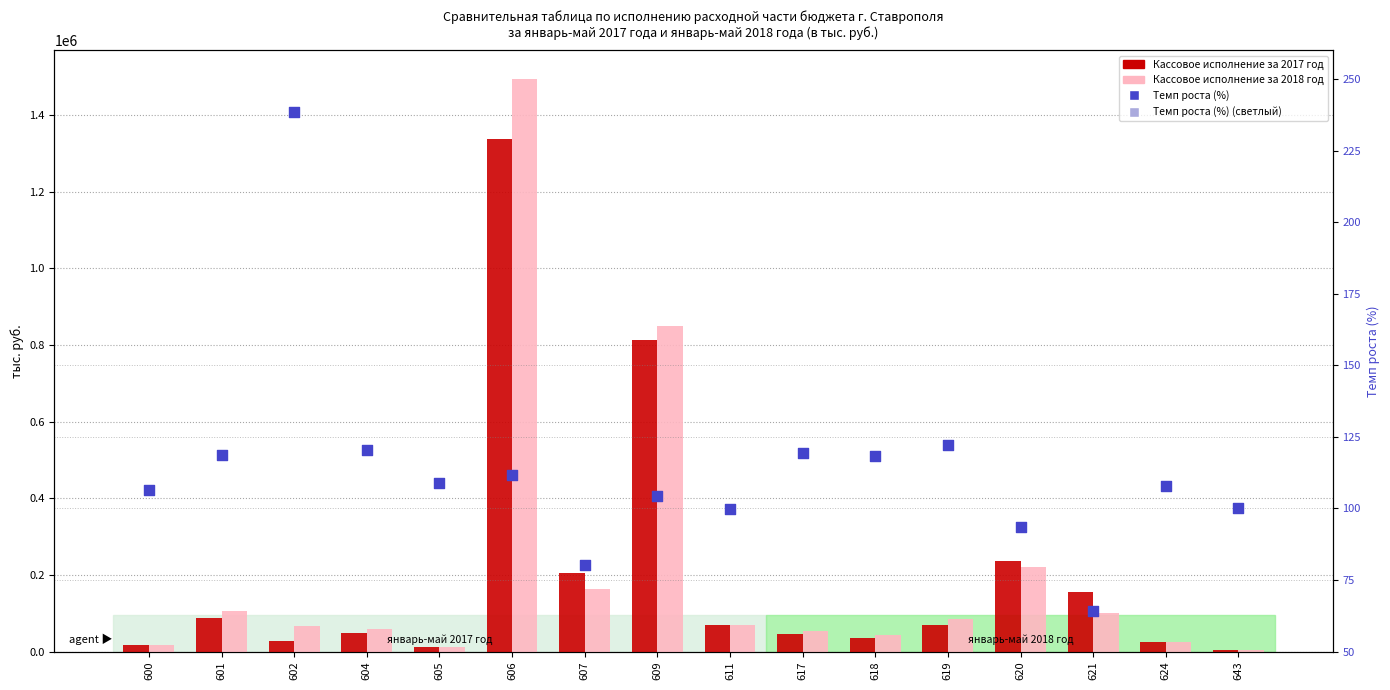

Which series contains the highest Y value?

Кассовое исполнение за 2018 год